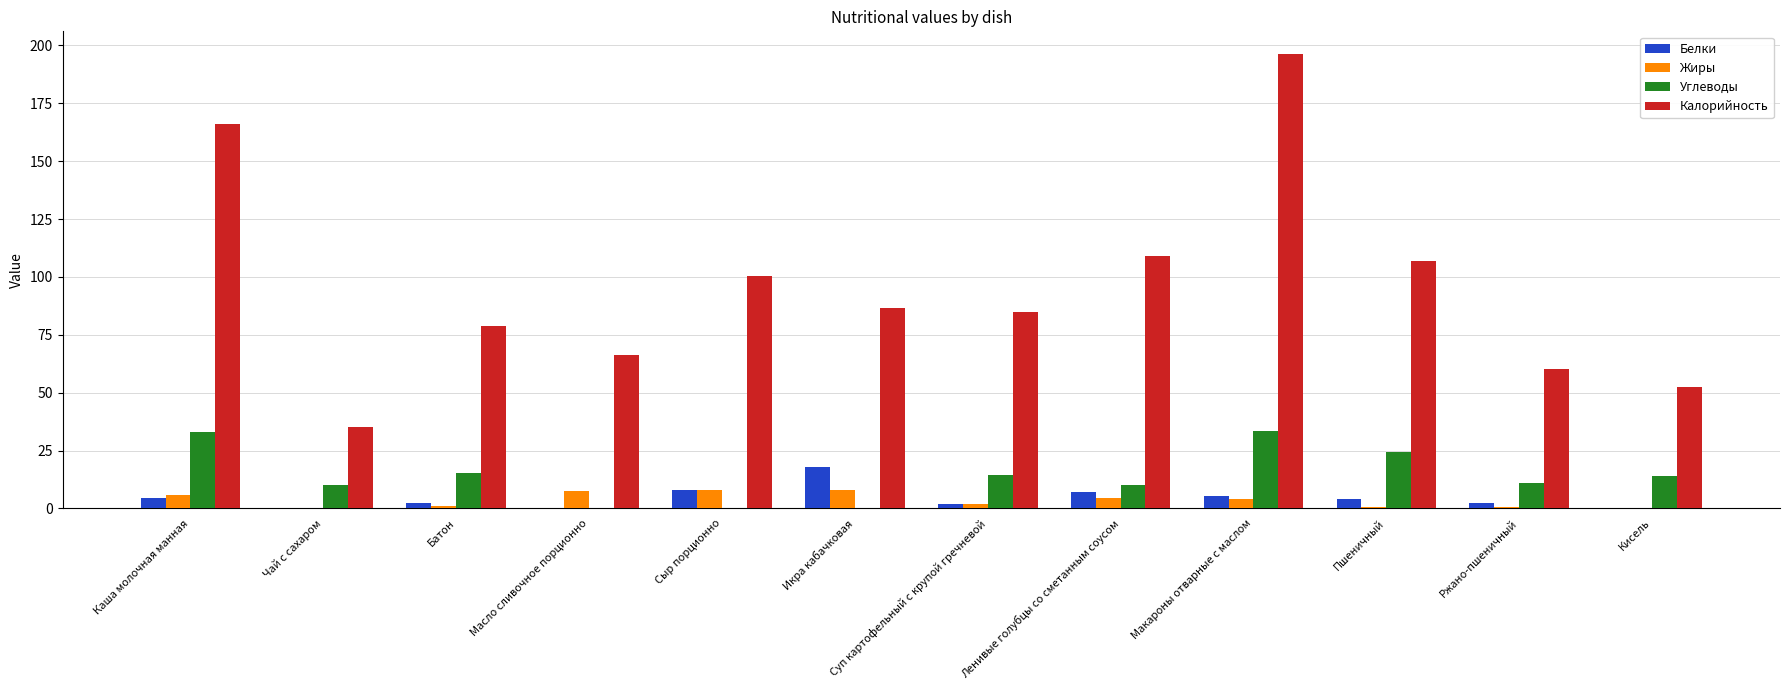

What is the maximum value for Жиры?

8.1